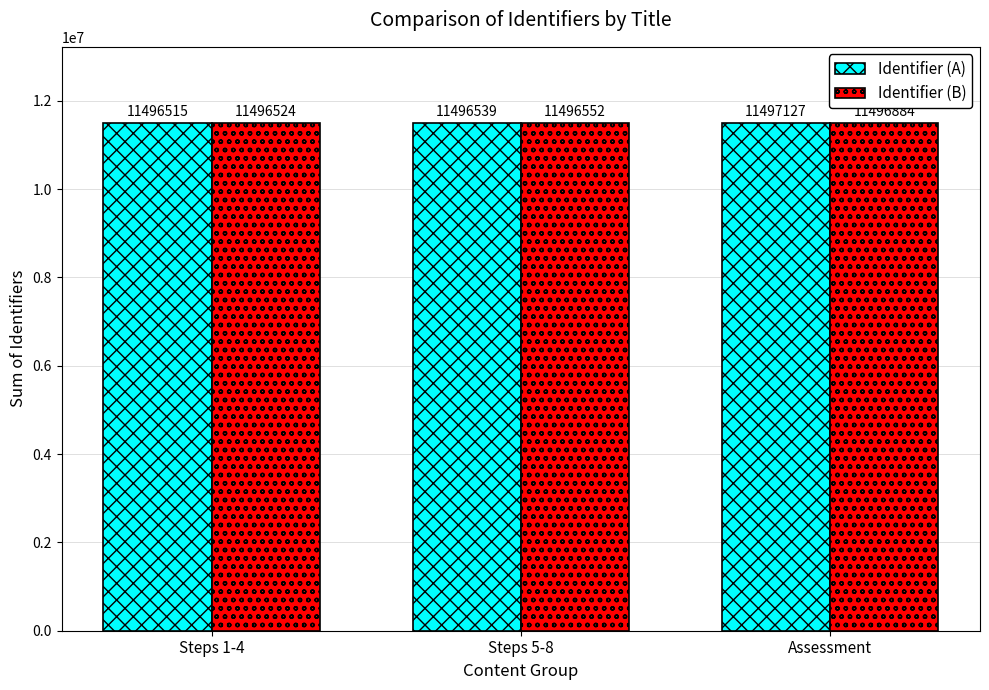

What is the difference between the highest and lowest values at Steps 1-4?

9